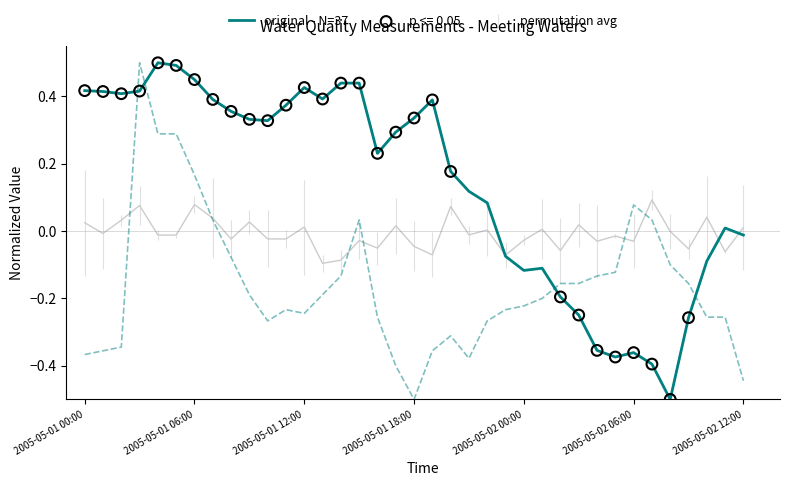

What is the change in value from 20 to 28?

-0.5